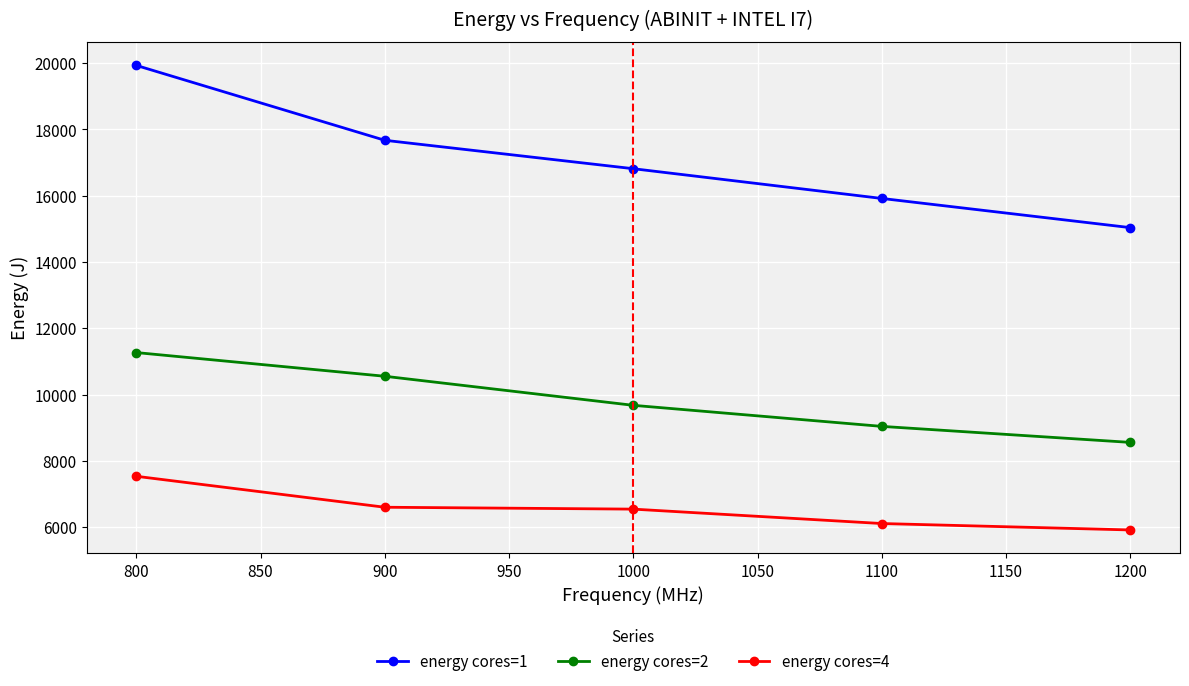

What is the approximate value of energy cores=2 at 800?

11268.1